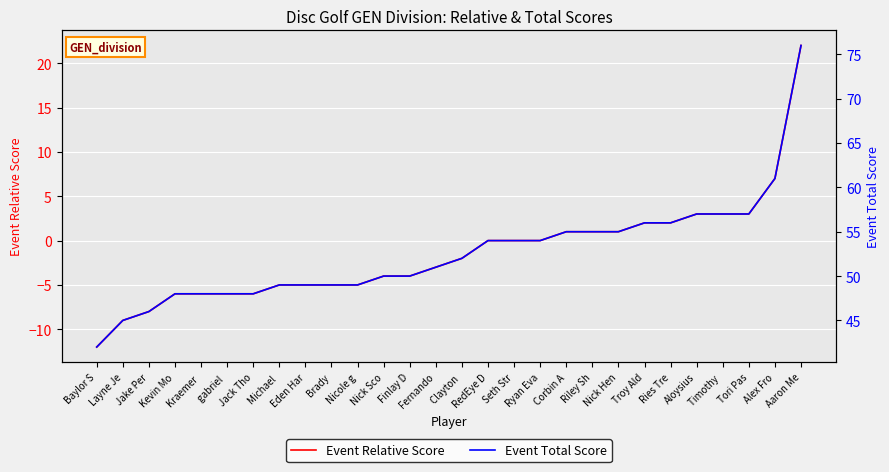

Is it true that Event Total Score equals 91 at Corbin A?

False